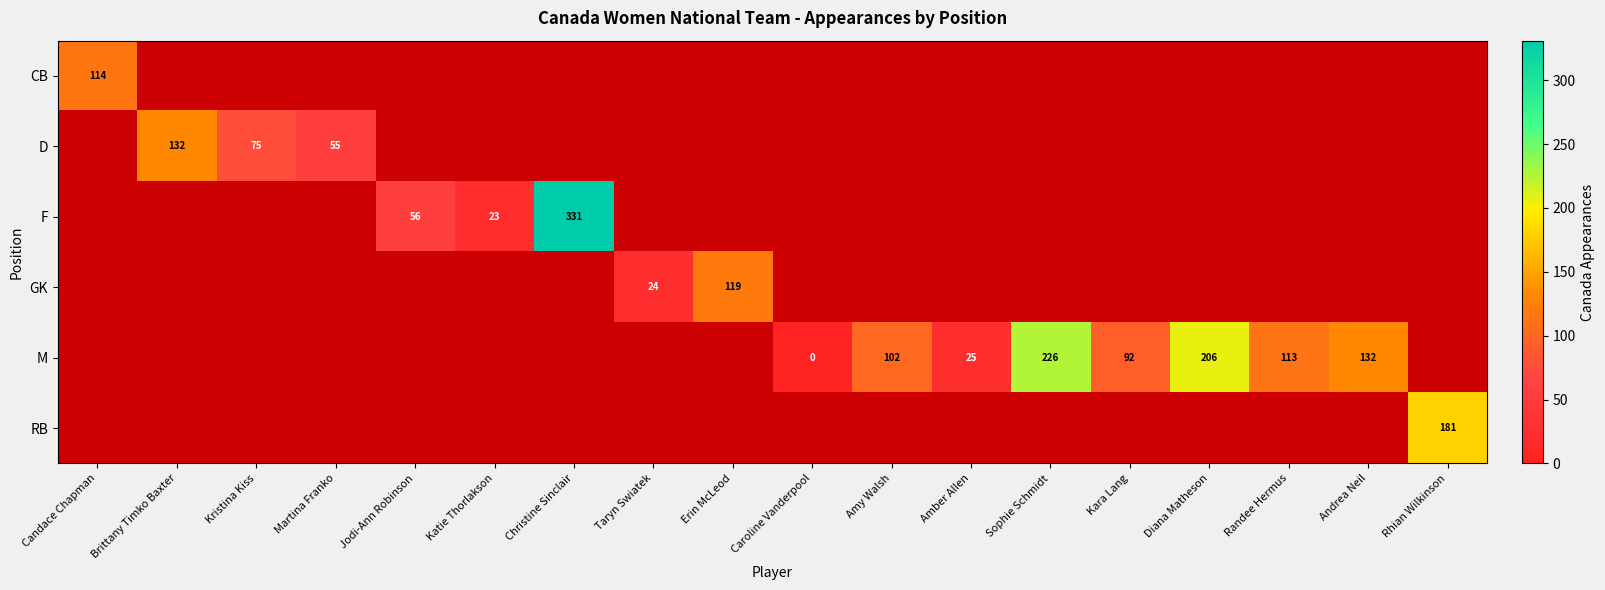

Count the number of data series in this chart.

6